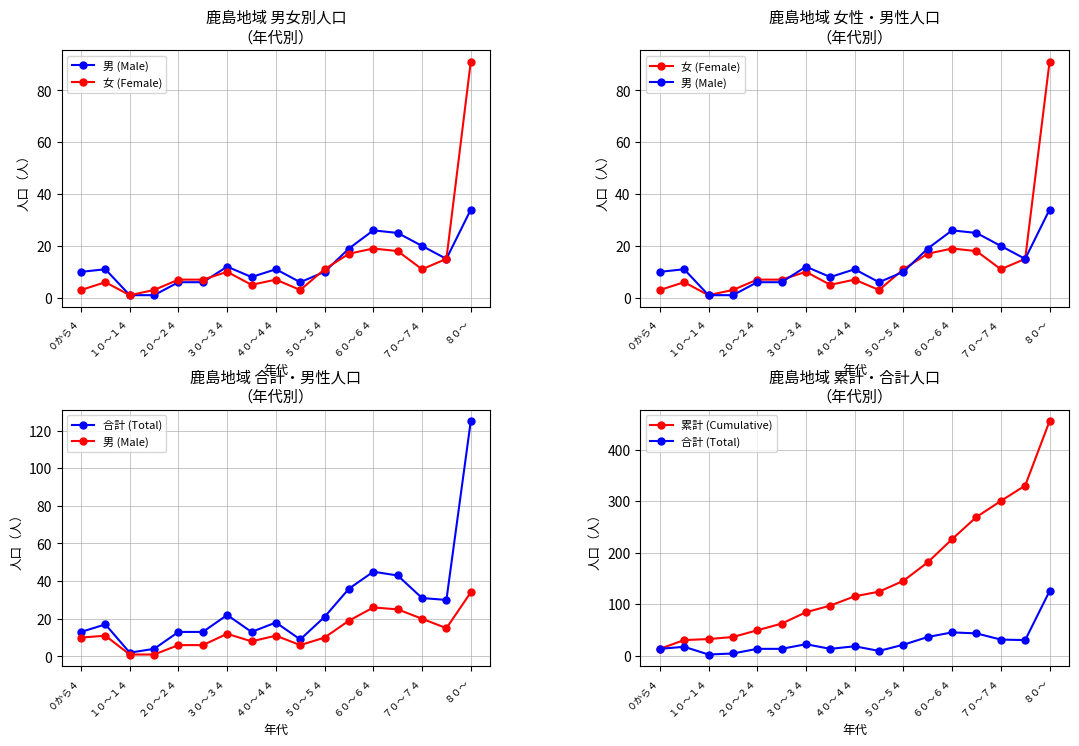

At which category is the sum across all series the highest?

８０～